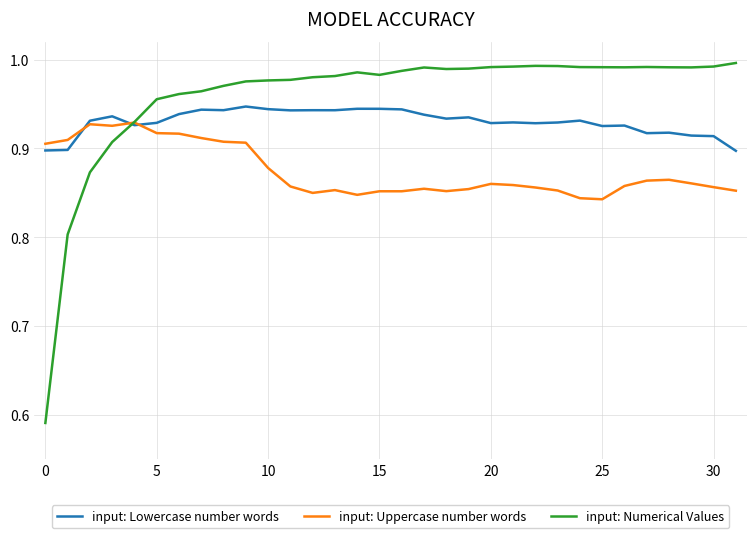

At how many categories does at least one series exceed 0?

32